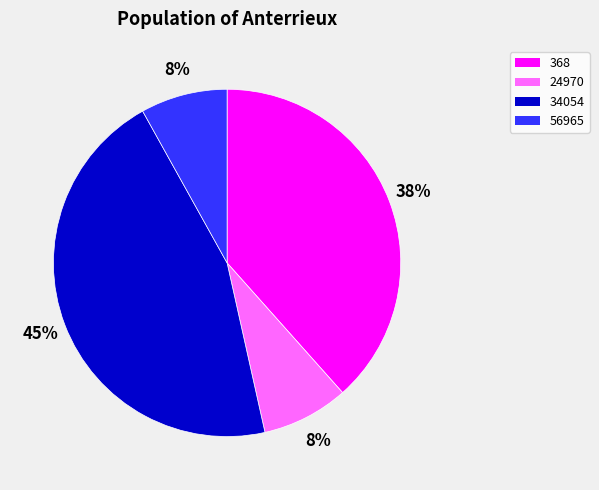

Which slice is the largest?

34054